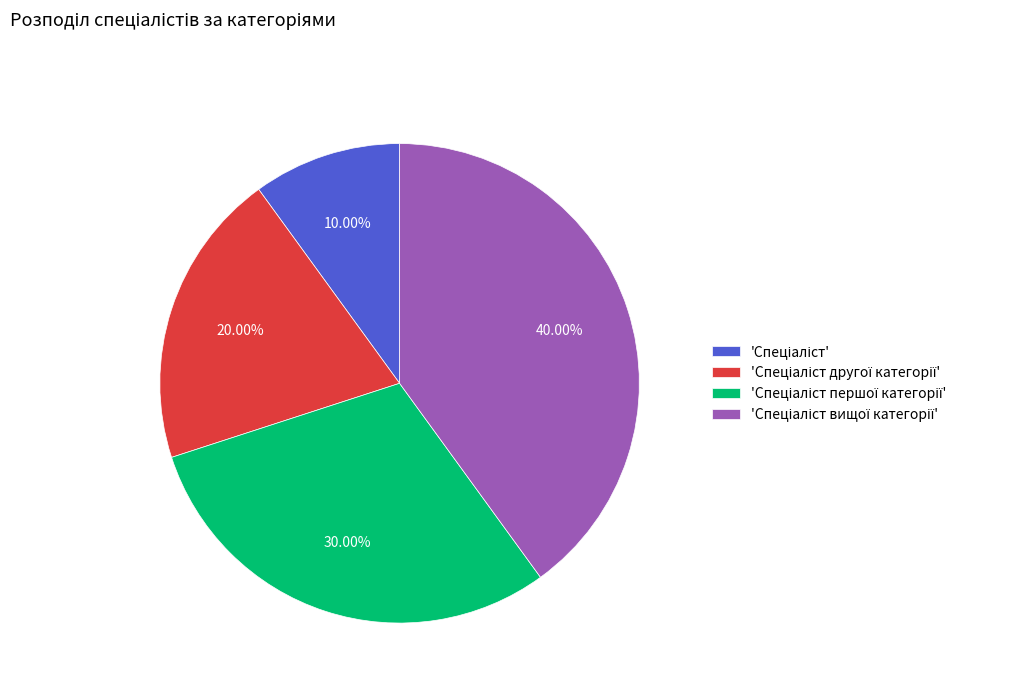

Does any single category account for the majority?

No